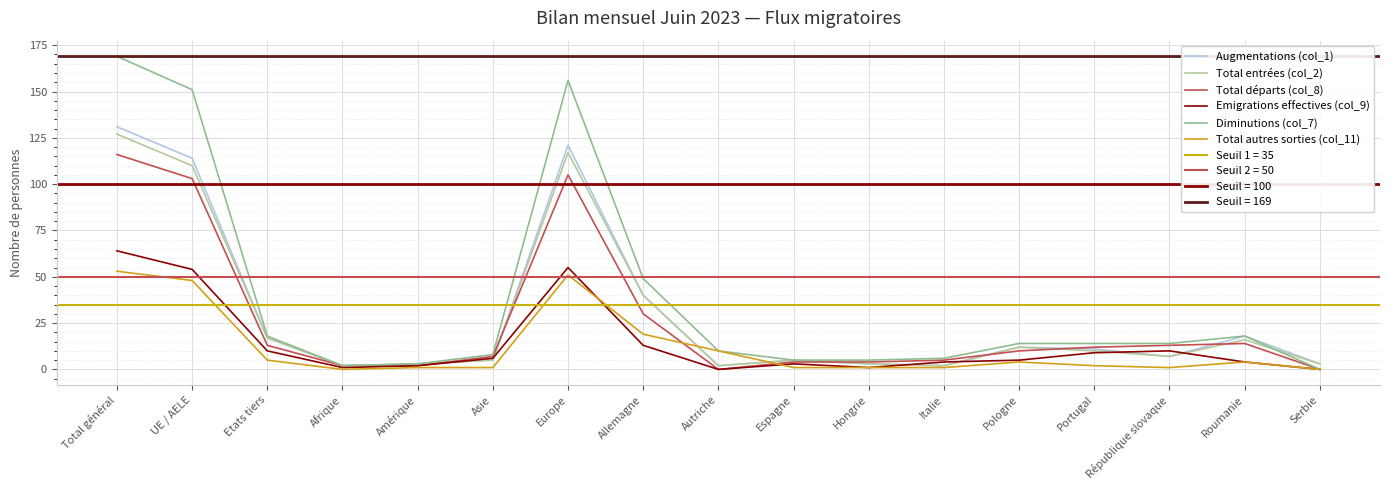

The value of Diminutions (col_7) at Asie is 14. True or false?

False